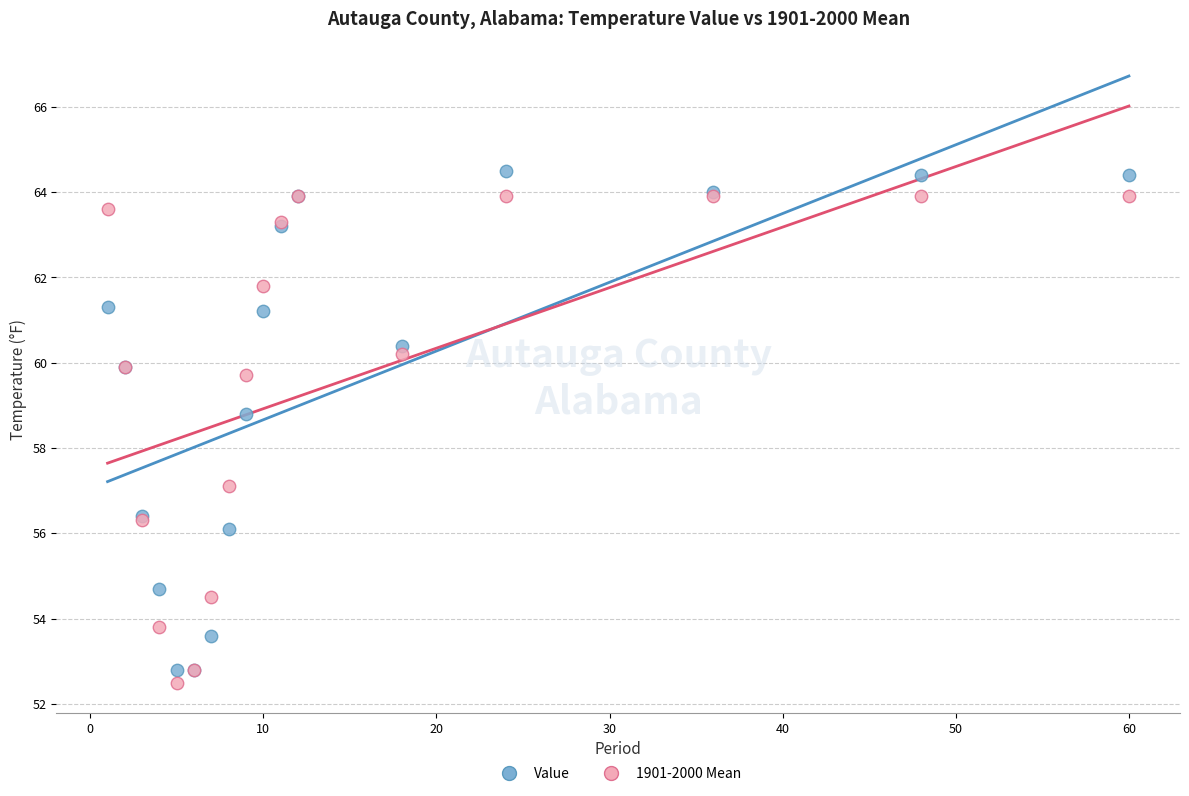

What are all the series names shown in the legend?

Value, 1901-2000 Mean